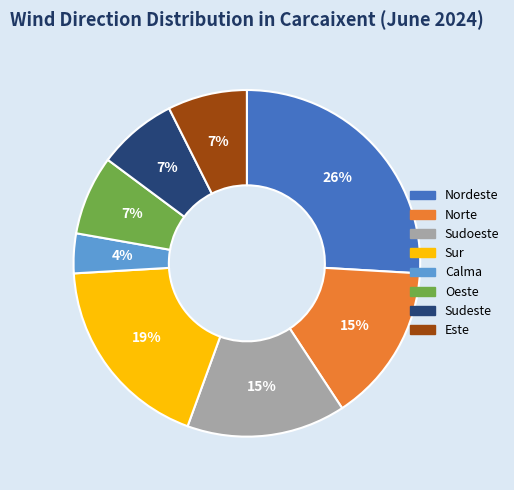

To the nearest percent, what portion does Oeste represent?

7%